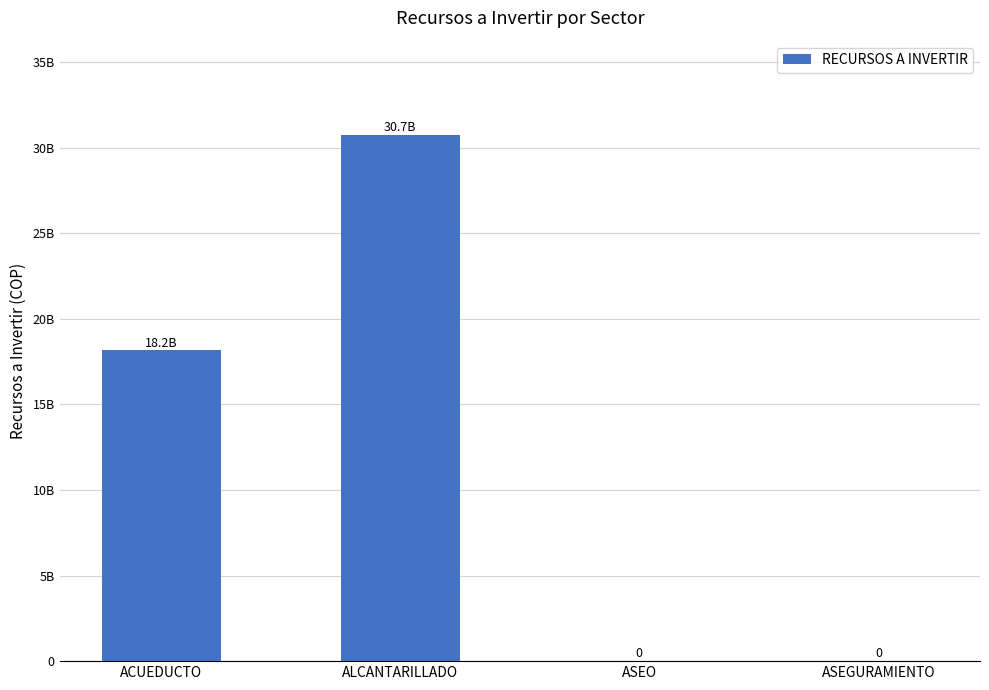

Reading left to right, list all the values displayed in this chart.

18153300134	30718298426	0	0